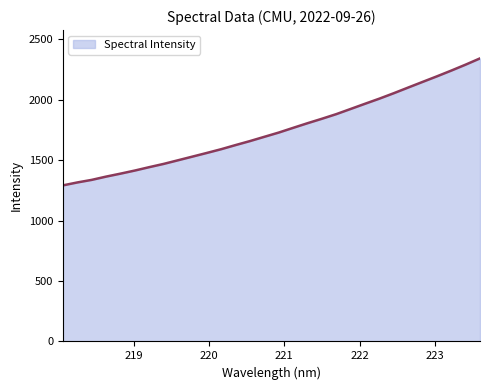

What is the difference between the maximum and minimum values?

1050.8